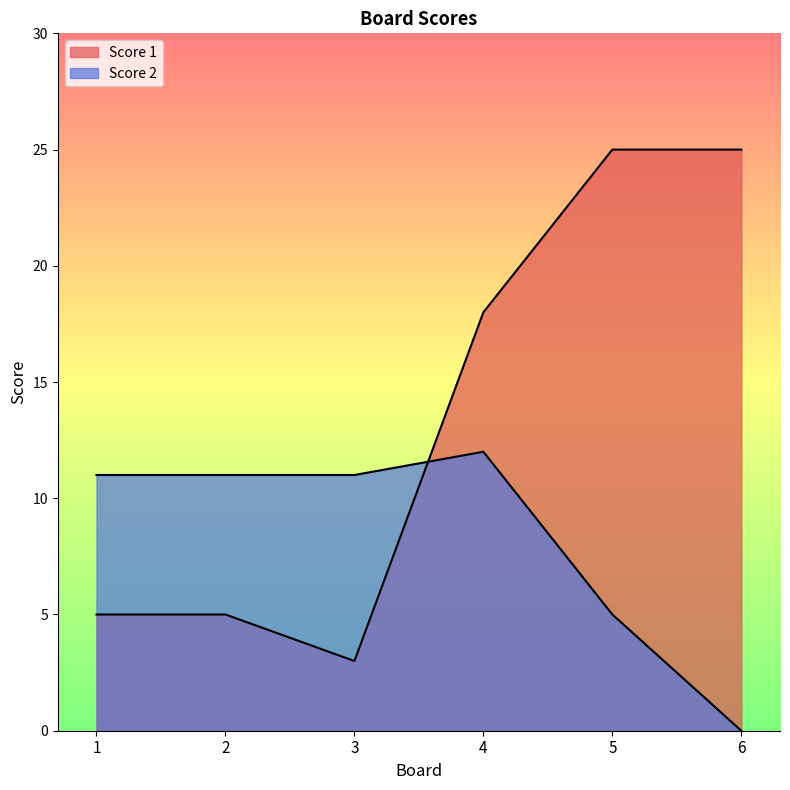

Count the number of categories in the chart.

6